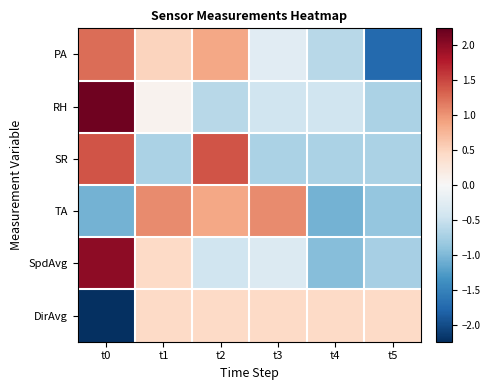

Reading right to left, list all the values displayed in this chart.

PA: t5=-1.7	t4=-0.6	t3=-0.2	t2=0.9	t1=0.5	t0=1.2
RH: t5=-0.7	t4=-0.5	t3=-0.5	t2=-0.6	t1=0.1	t0=2.2
SR: t5=-0.7	t4=-0.7	t3=-0.7	t2=1.4	t1=-0.7	t0=1.4
TA: t5=-0.9	t4=-1.1	t3=1.1	t2=0.9	t1=1.1	t0=-1.1
SpdAvg: t5=-0.7	t4=-1.0	t3=-0.3	t2=-0.4	t1=0.5	t0=2.0
DirAvg: t5=0.4	t4=0.4	t3=0.4	t2=0.4	t1=0.4	t0=-2.2